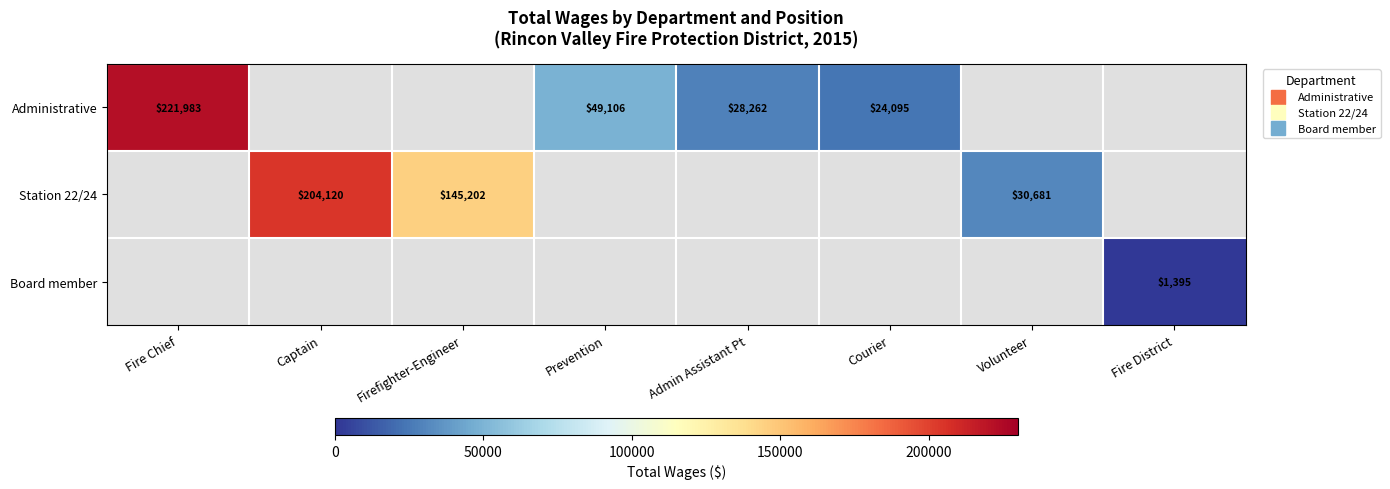

True or false: Station 22/24 has a value of 52906.5 at Captain.

False